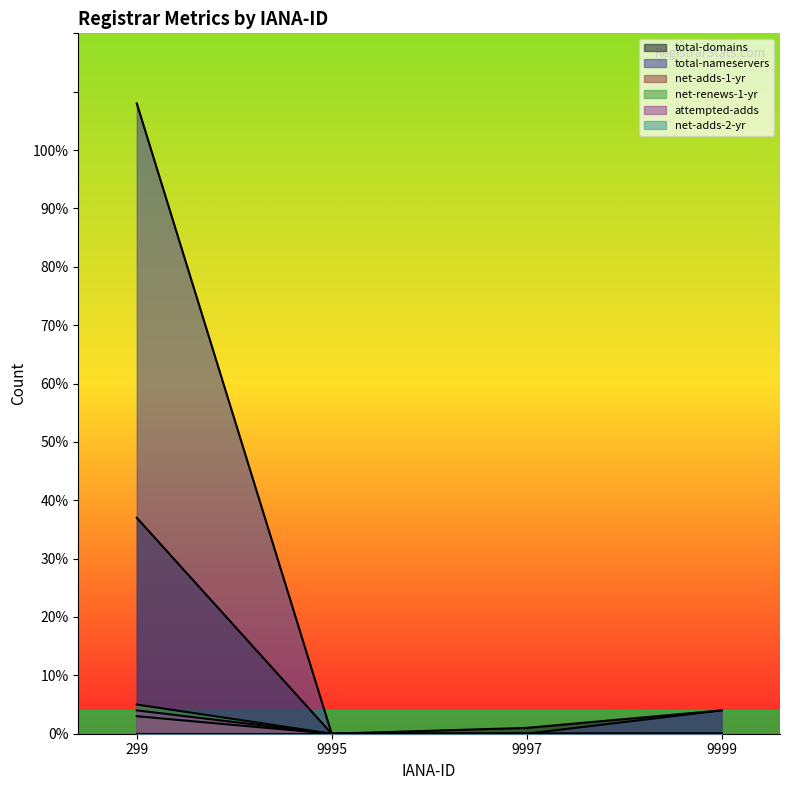

What is the sum of all net-renews-1-yr values?

5